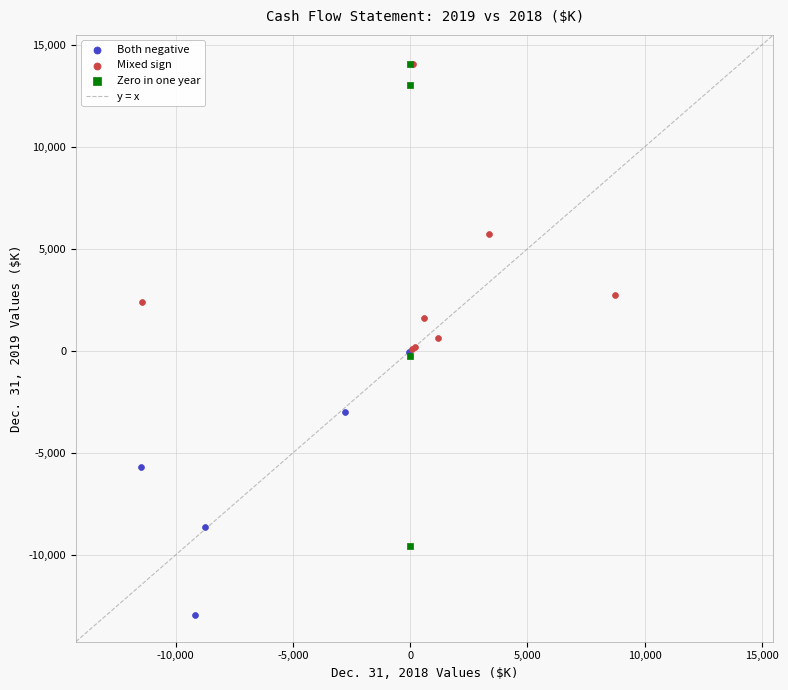

Which series has the widest spread of Y values?

Zero in one year